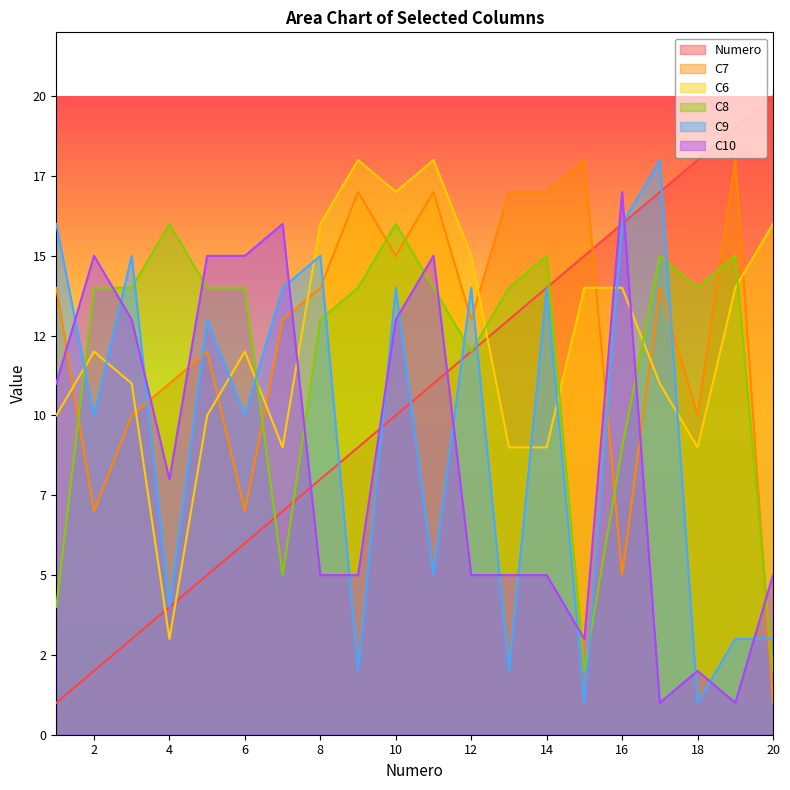

List the labels in order of C6 value, largest first.

9, 11, 10, 8, 20, 12, 15, 16, 19, 2, 6, 3, 17, 1, 5, 7, 13, 14, 18, 4